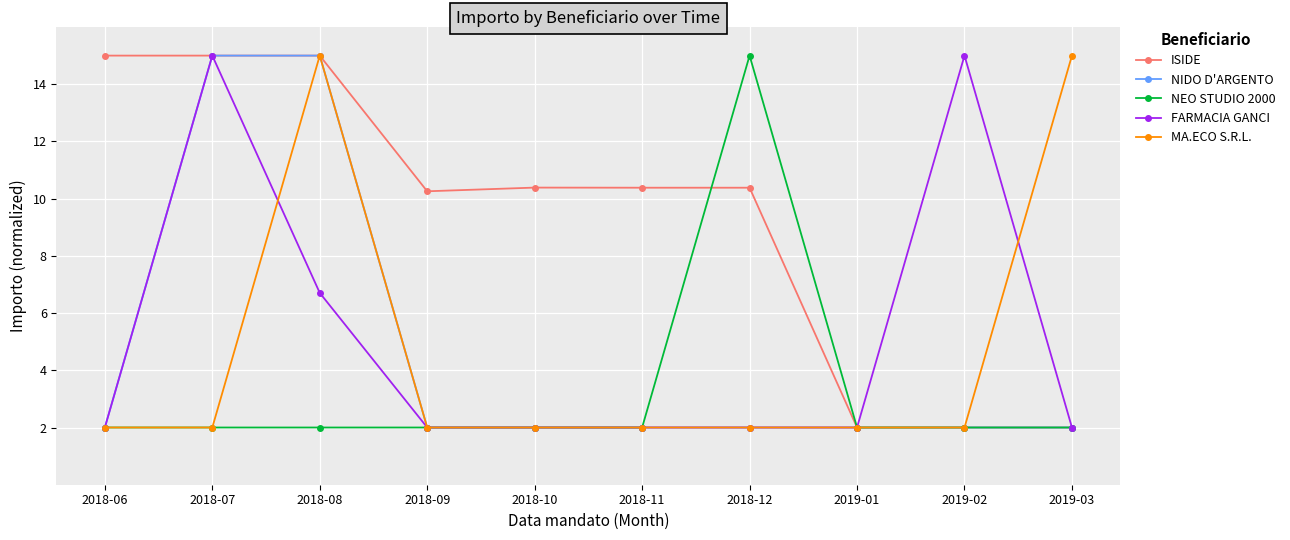

What are all the series names shown in the legend?

ISIDE, NIDO D'ARGENTO, NEO STUDIO 2000, FARMACIA GANCI, MA.ECO S.R.L.